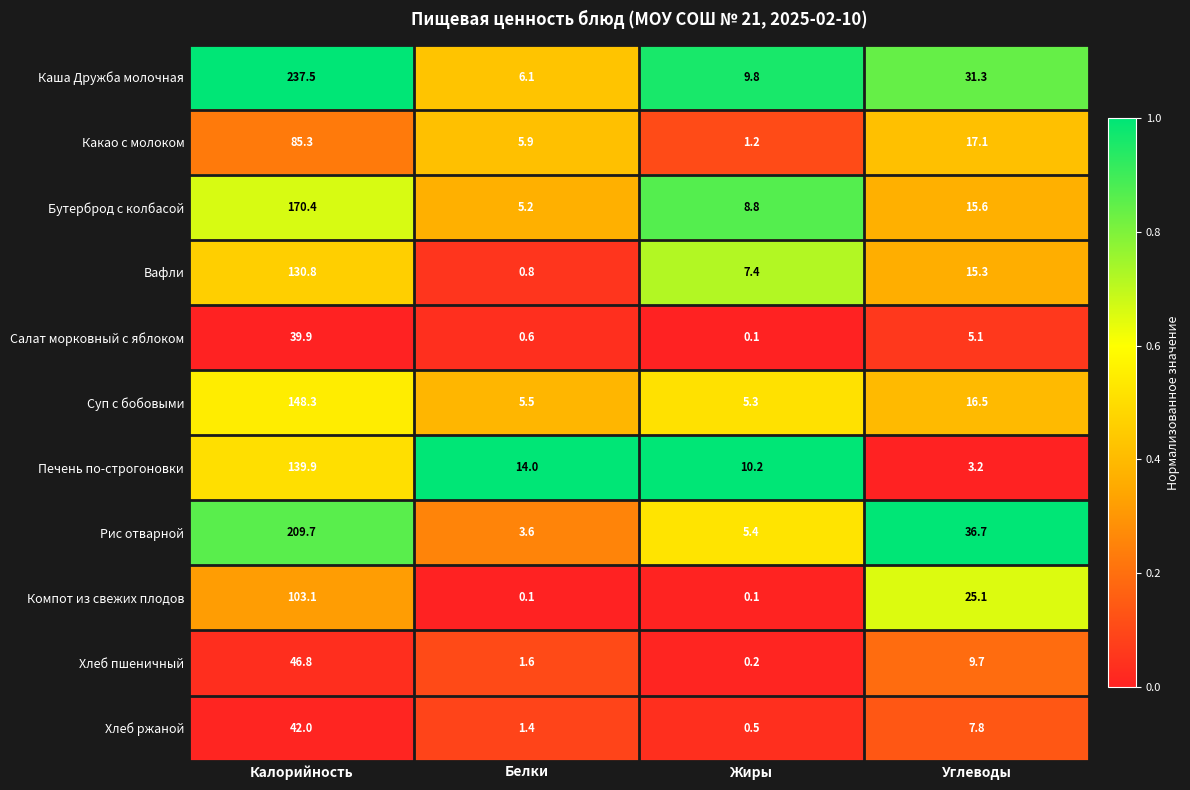

What is the sum of the Печень по-строгоновки values at Белки and Углеводы?

17.2